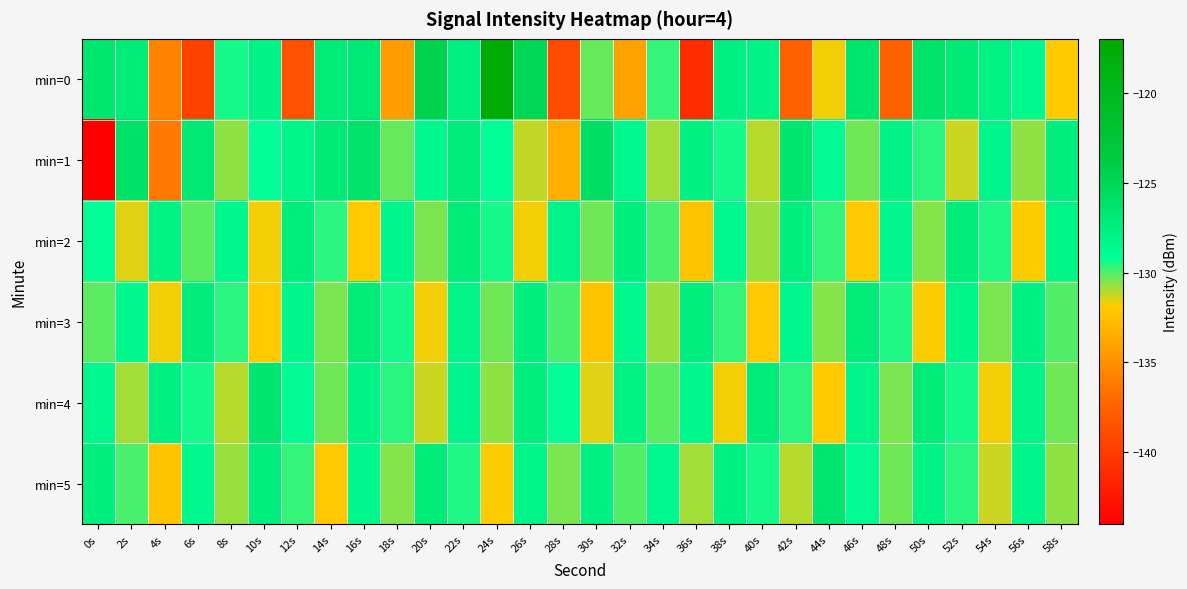

Count the number of data series in this chart.

6